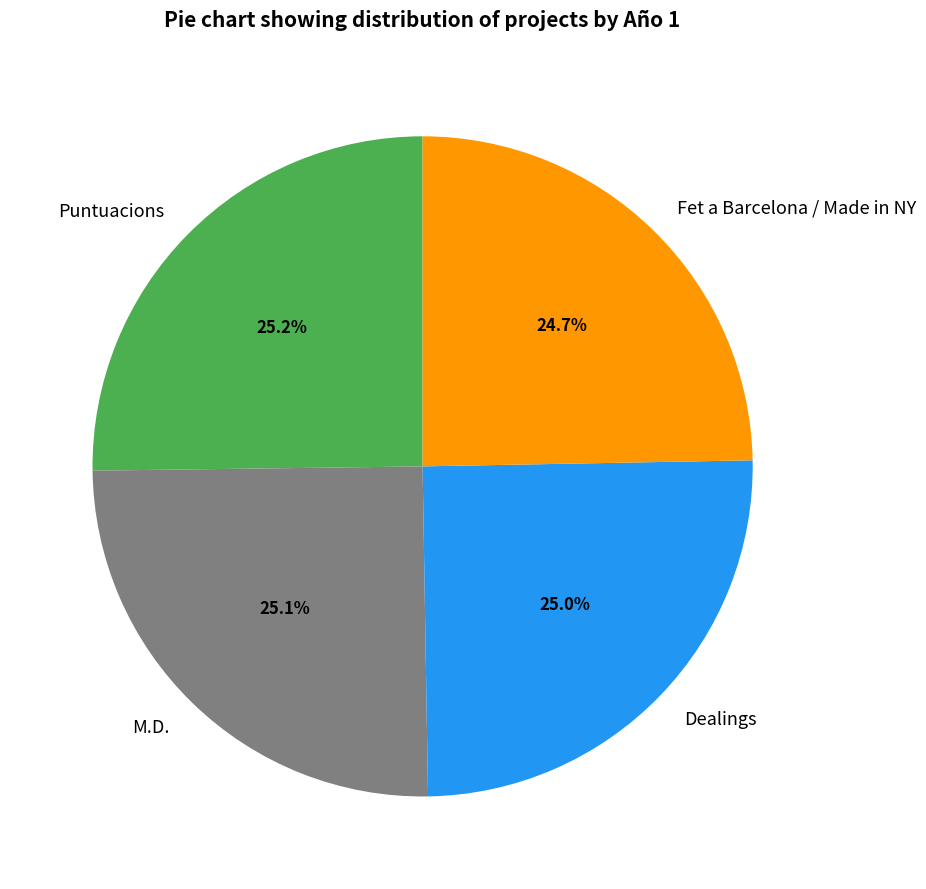

The Puntuacions slice represents 25% of the pie. True or false?

True